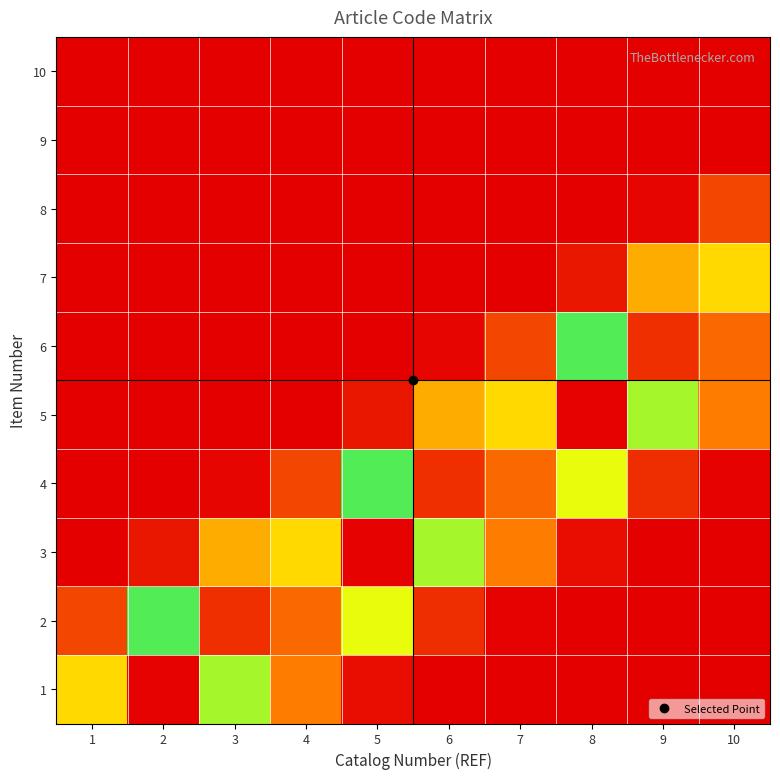

Reading left to right, what are all the values shown in this chart?

1: 1=0.7	2=1.0	3=0.6	4=0.2	5=0.0	6=0.0	7=0.0	8=0.0	9=0.0	10=0.0
2: 1=0.1	2=0.4	3=0.9	4=0.9	5=0.3	6=0.1	7=0.0	8=0.0	9=0.0	10=0.0
3: 1=0.0	2=0.0	3=0.2	4=0.7	5=1.0	6=0.6	7=0.2	8=0.0	9=0.0	10=0.0
4: 1=0.0	2=0.0	3=0.0	4=0.1	5=0.4	6=0.9	7=0.9	8=0.3	9=0.1	10=0.0
5: 1=0.0	2=0.0	3=0.0	4=0.0	5=0.0	6=0.2	7=0.7	8=1.0	9=0.6	10=0.2
6: 1=0.0	2=0.0	3=0.0	4=0.0	5=0.0	6=0.0	7=0.1	8=0.4	9=0.9	10=0.9
7: 1=0.0	2=0.0	3=0.0	4=0.0	5=0.0	6=0.0	7=0.0	8=0.0	9=0.2	10=0.7
8: 1=0.0	2=0.0	3=0.0	4=0.0	5=0.0	6=0.0	7=0.0	8=0.0	9=0.0	10=0.1
9: 1=0.0	2=0.0	3=0.0	4=0.0	5=0.0	6=0.0	7=0.0	8=0.0	9=0.0	10=0.0
10: 1=0.0	2=0.0	3=0.0	4=0.0	5=0.0	6=0.0	7=0.0	8=0.0	9=0.0	10=0.0